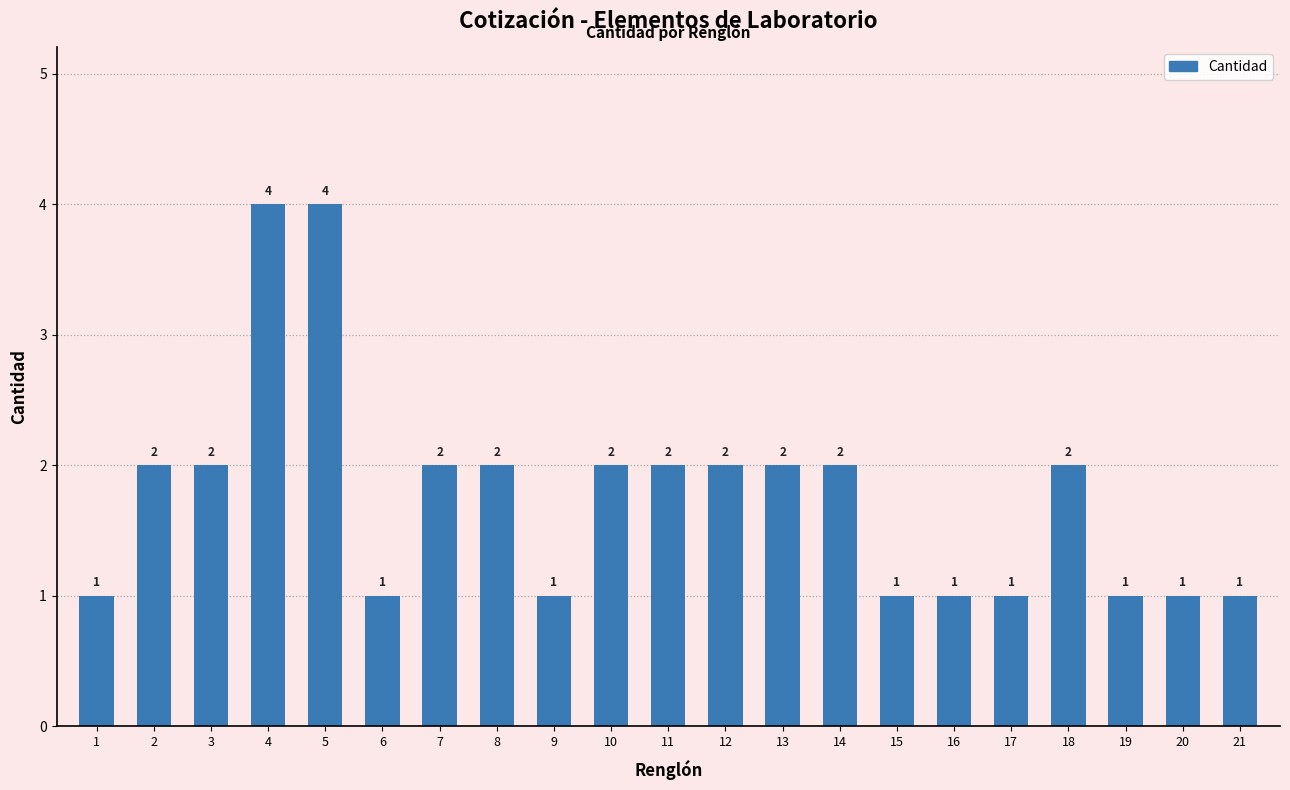

Does the chart contain any negative values?

No